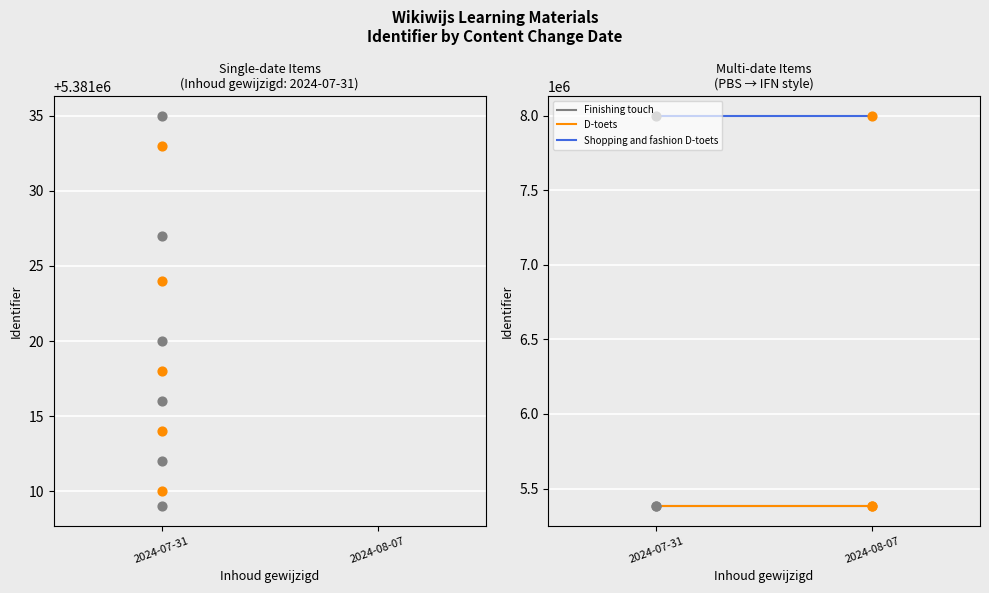

Which series contains the highest Y value?

Shopping and fashion D-toets